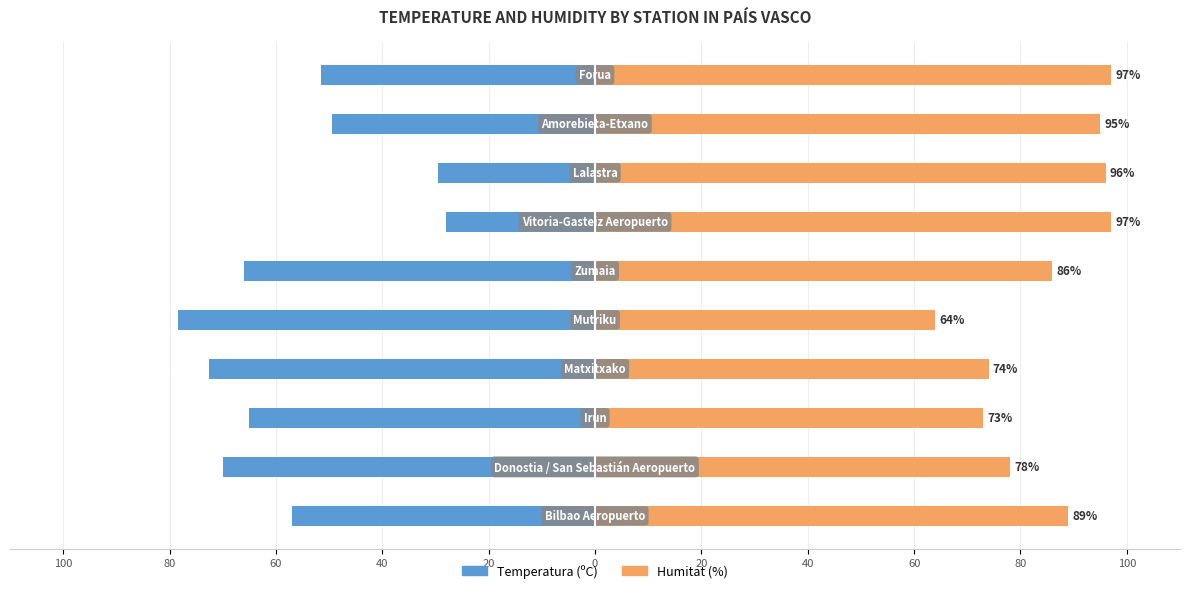

What is the highest value of the Humitat (%) series?

97.0